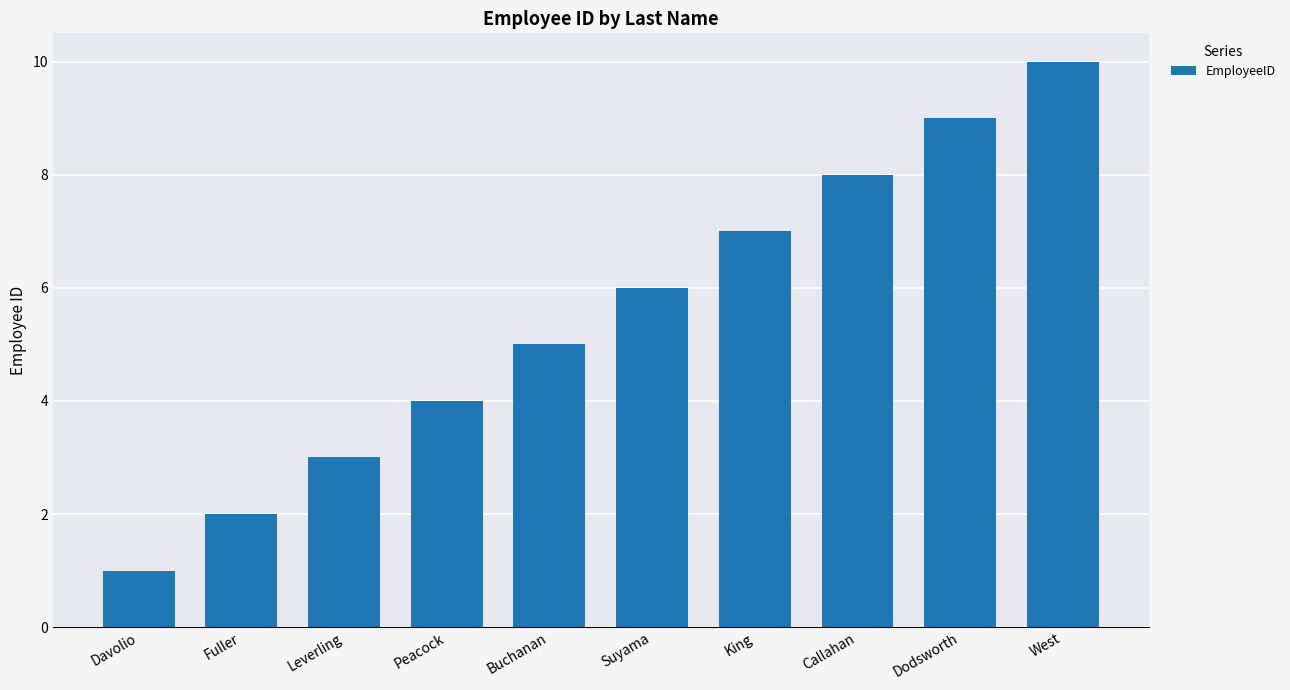

How many values are between 3 and 8?

6